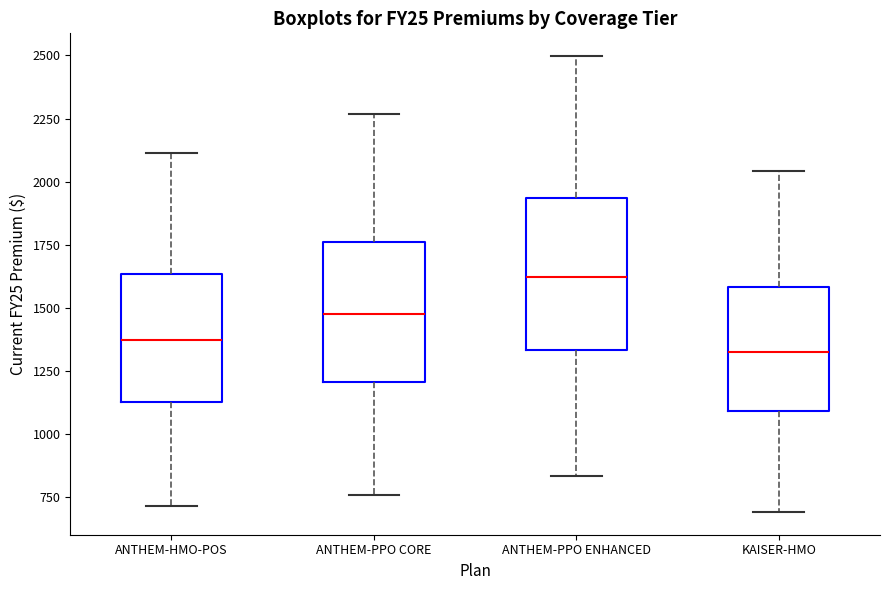

Where does the upper whisker of the box for ANTHEM-PPO CORE end on the y-axis? The values are not printed on the chart, so give them approximately, as read against the axis.

2250